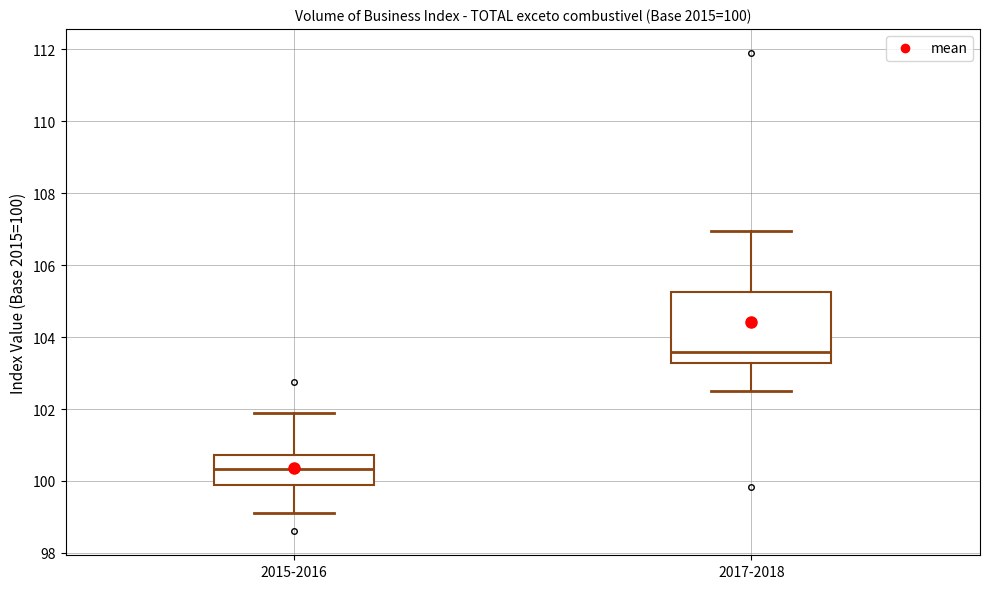

Which box's median line is the highest?

2017-2018